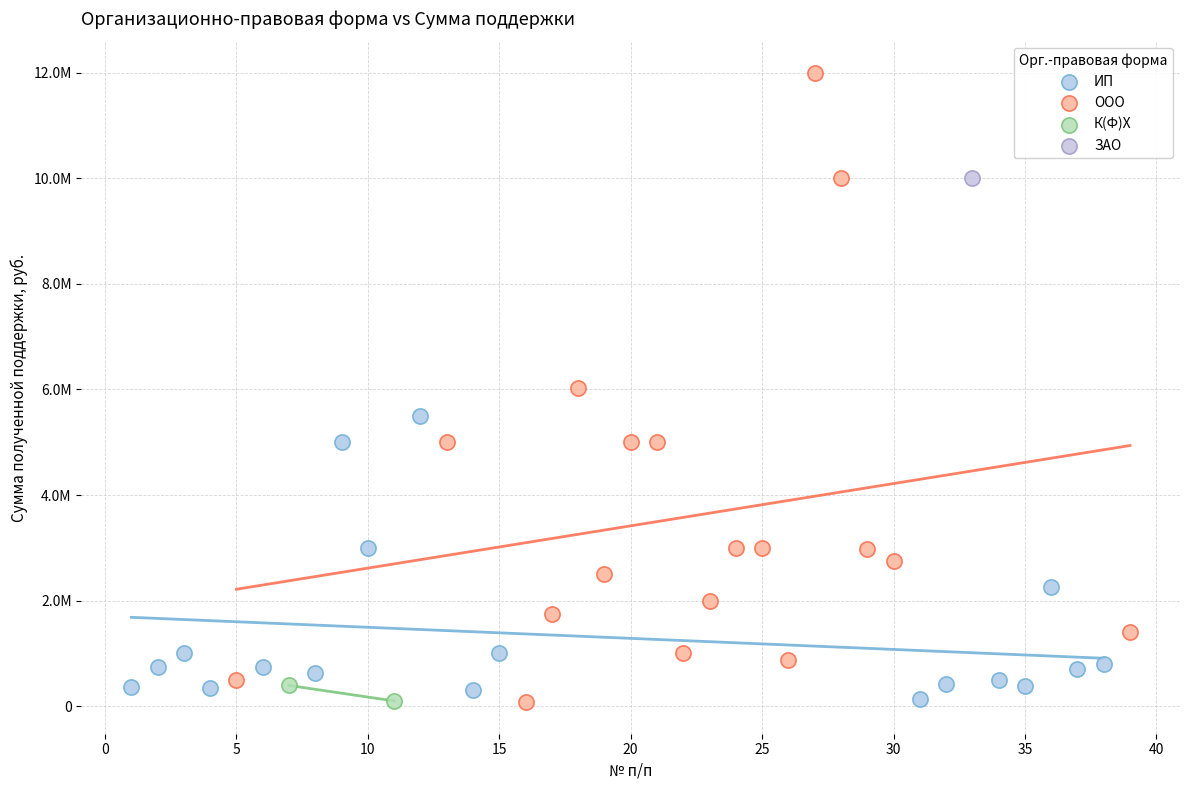

What are all the series names shown in the legend?

ИП, ООО, К(Ф)Х, ЗАО